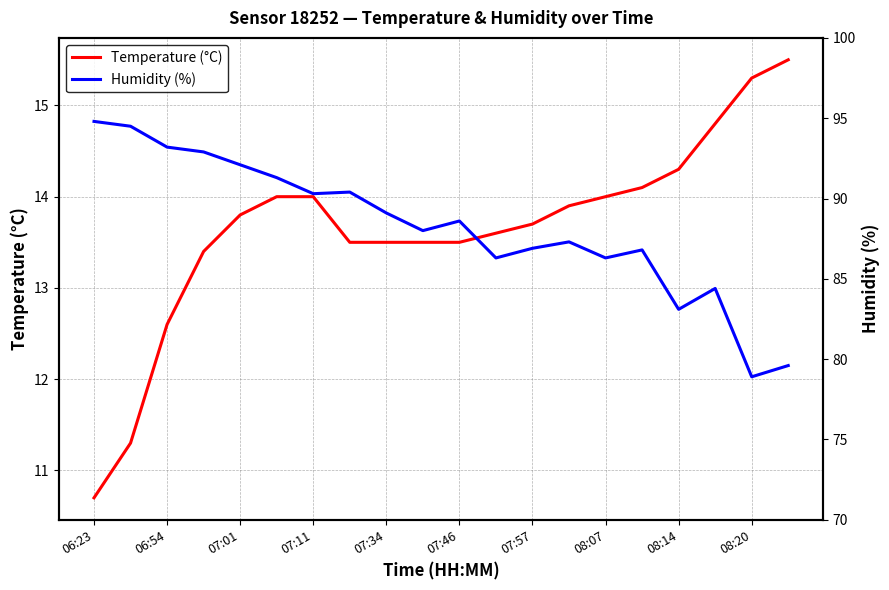

What is the difference between the Temperature (°C) values at 07:34 and 07:57?

0.2